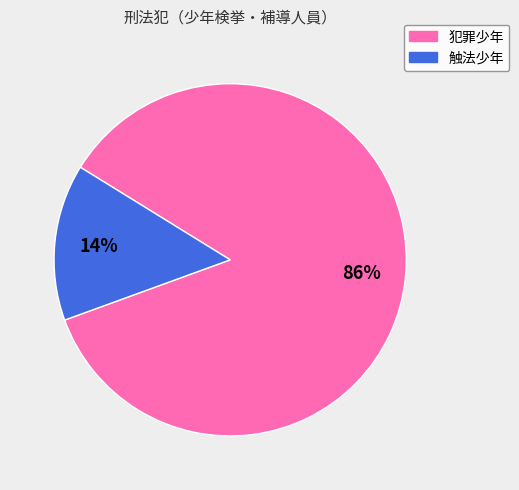

Is there a majority slice in this chart?

Yes